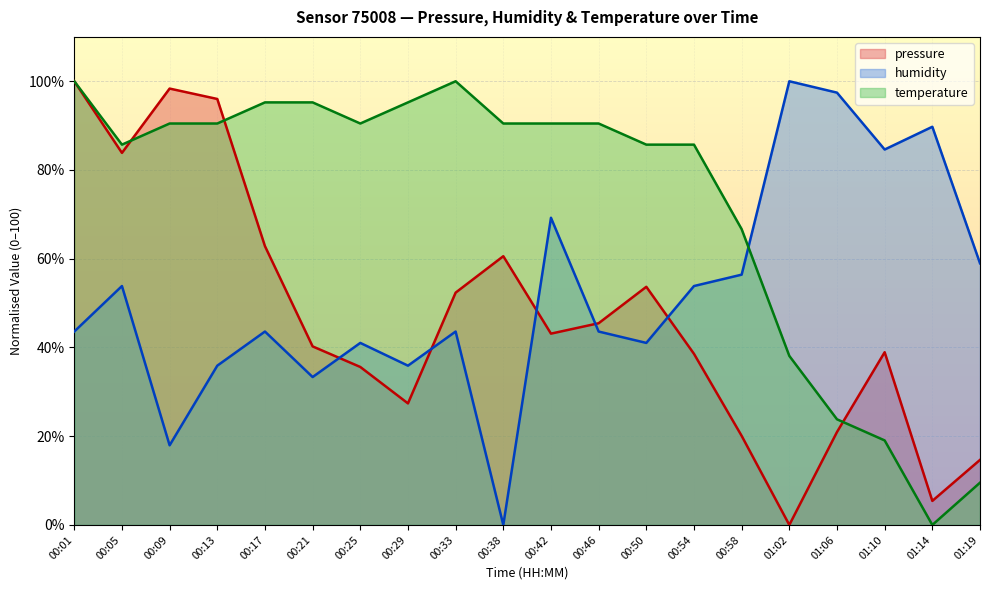

At how many categories does at least one series exceed 30?

20